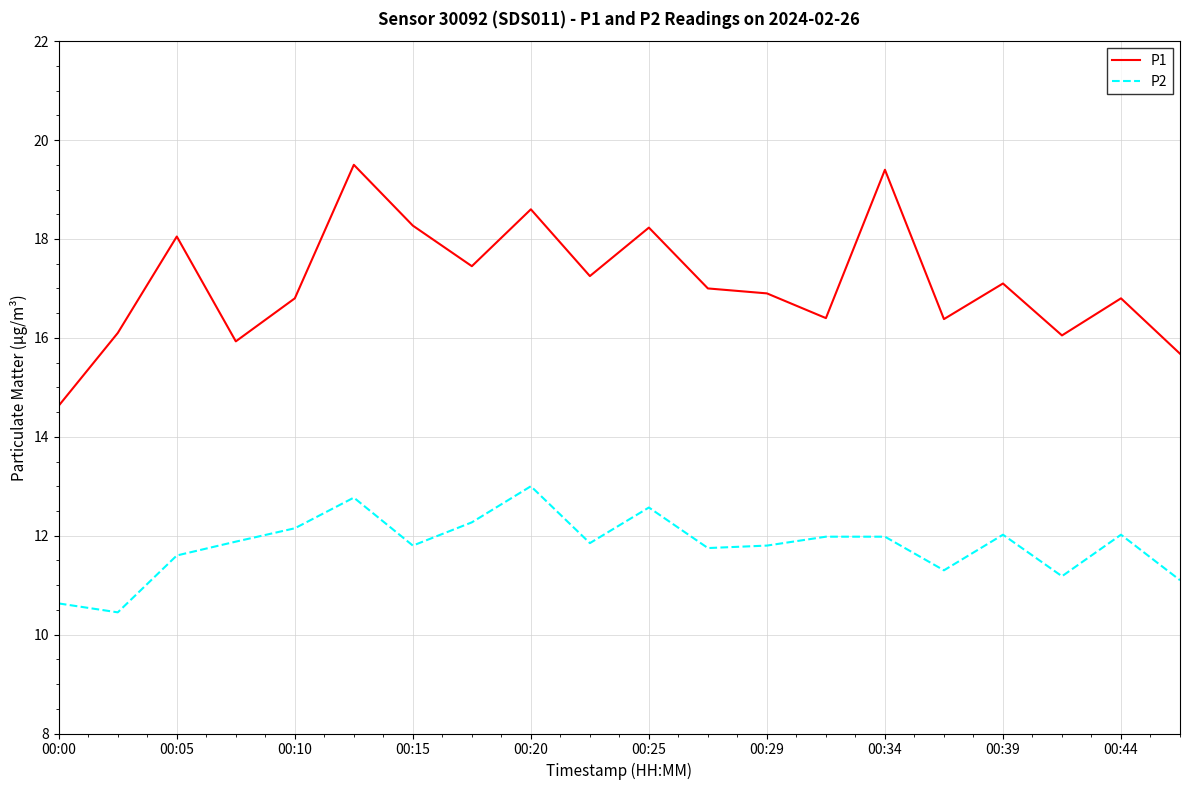

What is the difference between the maximum and minimum values in the P1 series?

4.9